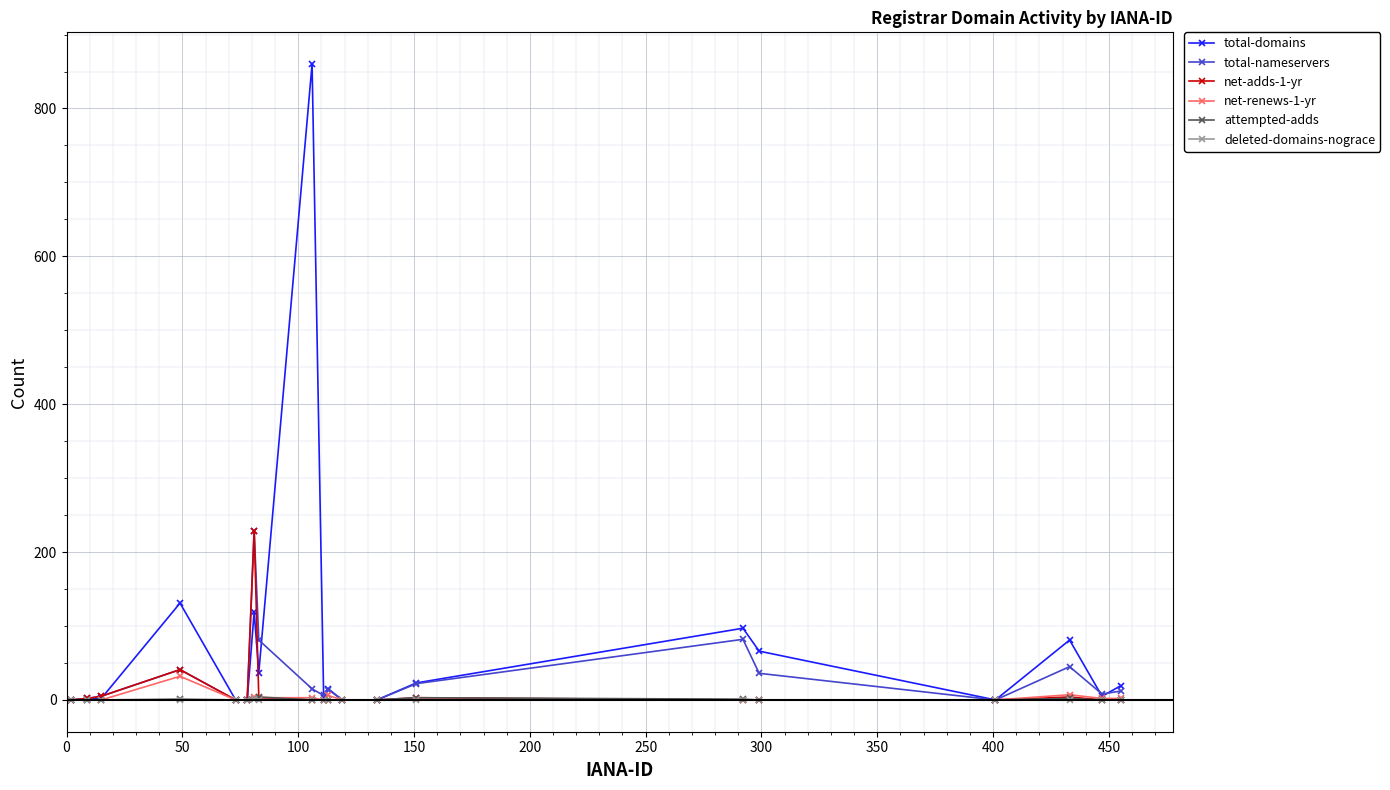

Is this an area chart (filled region under the line)?

No